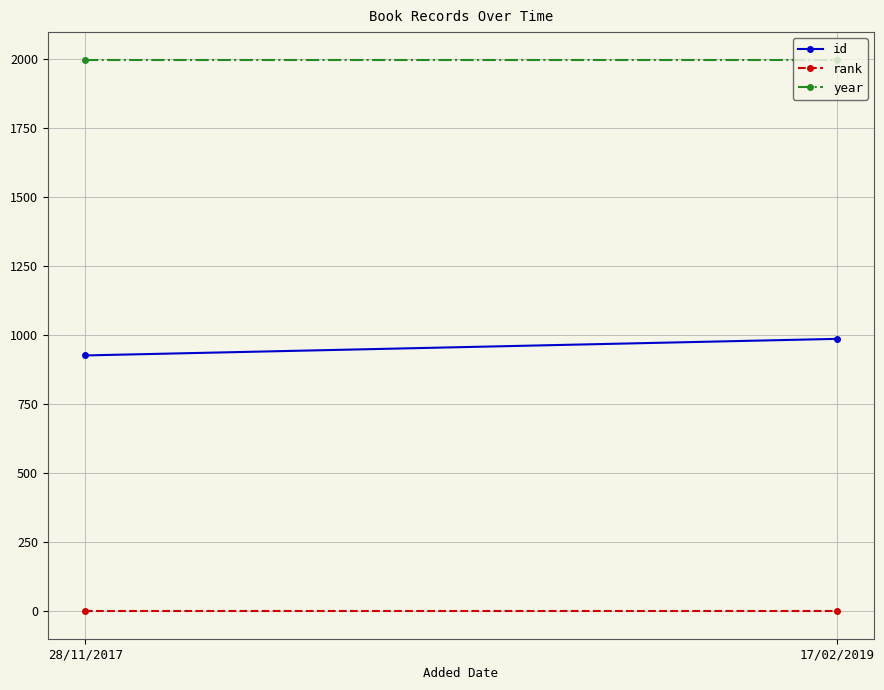

What is the spread (max minus min) of values at 17/02/2019?

1997